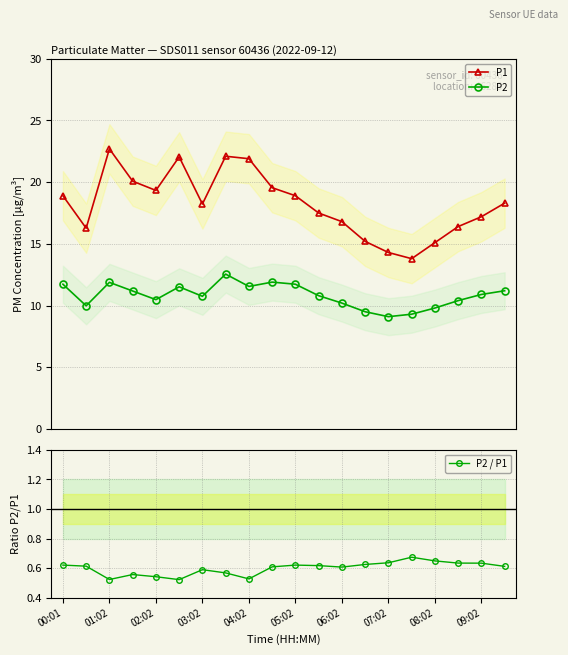

What is the value of the P1 point at the 8th from the left?

22.1